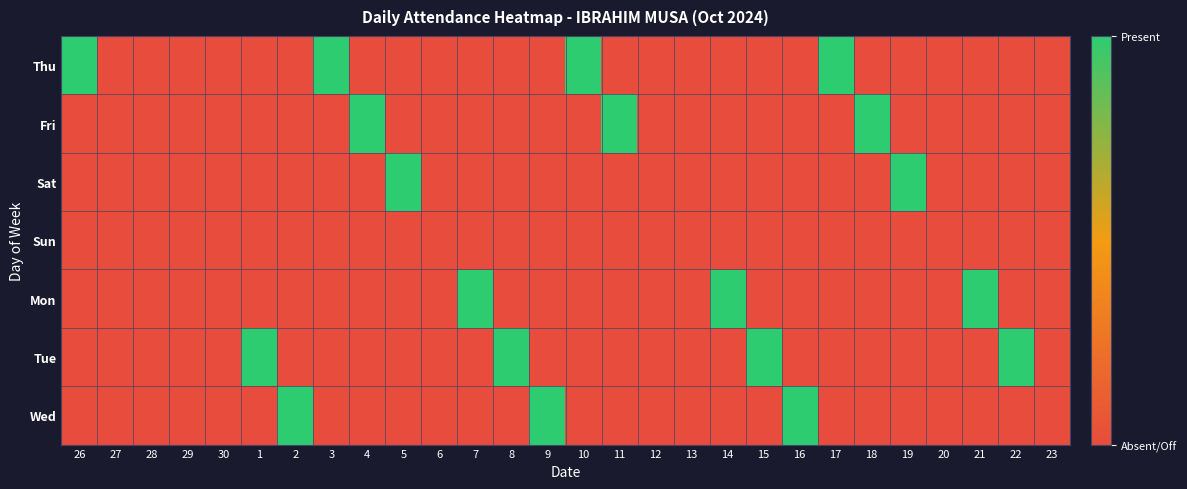

Reading right to left, extract all data points from this chart.

Thu: 23=0	22=0	21=0	20=0	19=0	18=0	17=1	16=0	15=0	14=0	13=0	12=0	11=0	10=1	9=0	8=0	7=0	6=0	5=0	4=0	3=1	2=0	1=0	30=0	29=0	28=0	27=0	26=1
Fri: 23=0	22=0	21=0	20=0	19=0	18=1	17=0	16=0	15=0	14=0	13=0	12=0	11=1	10=0	9=0	8=0	7=0	6=0	5=0	4=1	3=0	2=0	1=0	30=0	29=0	28=0	27=0	26=0
Sat: 23=0	22=0	21=0	20=0	19=1	18=0	17=0	16=0	15=0	14=0	13=0	12=0	11=0	10=0	9=0	8=0	7=0	6=0	5=1	4=0	3=0	2=0	1=0	30=0	29=0	28=0	27=0	26=0
Sun: 23=0	22=0	21=0	20=0	19=0	18=0	17=0	16=0	15=0	14=0	13=0	12=0	11=0	10=0	9=0	8=0	7=0	6=0	5=0	4=0	3=0	2=0	1=0	30=0	29=0	28=0	27=0	26=0
Mon: 23=0	22=0	21=1	20=0	19=0	18=0	17=0	16=0	15=0	14=1	13=0	12=0	11=0	10=0	9=0	8=0	7=1	6=0	5=0	4=0	3=0	2=0	1=0	30=0	29=0	28=0	27=0	26=0
Tue: 23=0	22=1	21=0	20=0	19=0	18=0	17=0	16=0	15=1	14=0	13=0	12=0	11=0	10=0	9=0	8=1	7=0	6=0	5=0	4=0	3=0	2=0	1=1	30=0	29=0	28=0	27=0	26=0
Wed: 23=0	22=0	21=0	20=0	19=0	18=0	17=0	16=1	15=0	14=0	13=0	12=0	11=0	10=0	9=1	8=0	7=0	6=0	5=0	4=0	3=0	2=1	1=0	30=0	29=0	28=0	27=0	26=0